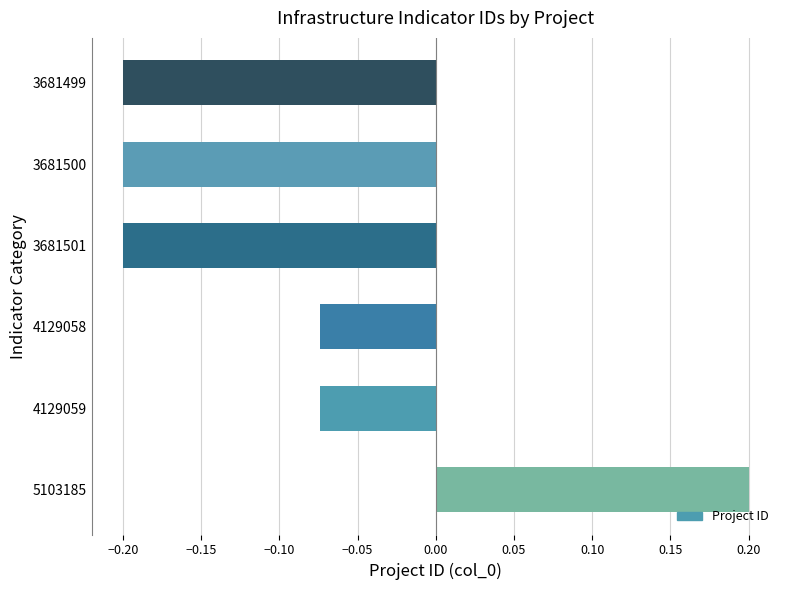

Between 5103185 and 4129058, which is larger?

5103185